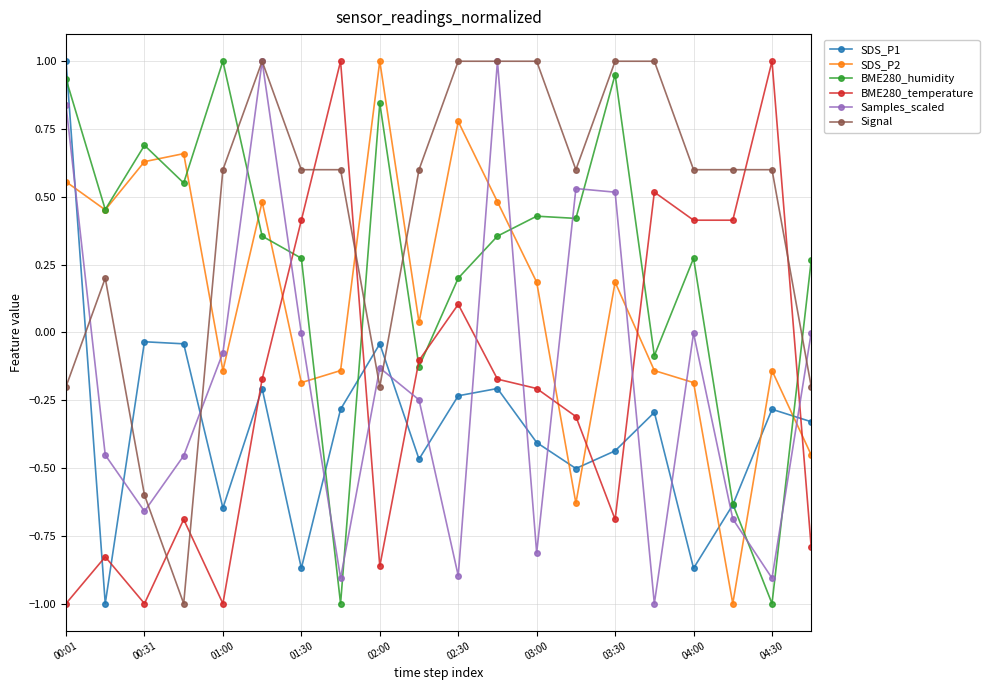

True or false: Signal has more than 1 points higher than both neighbors.

True